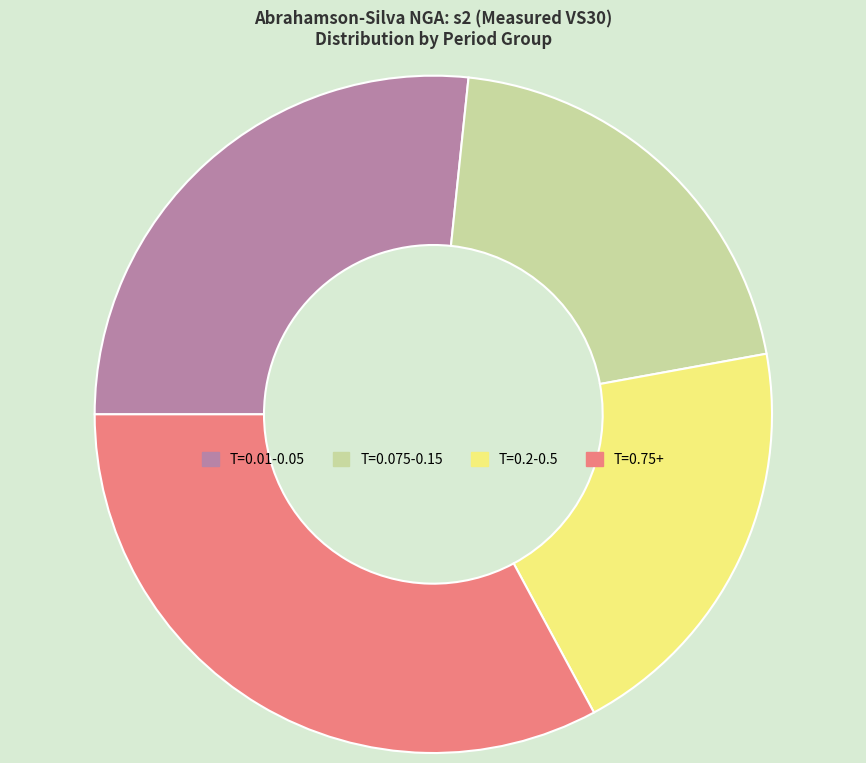

Which slice is the largest?

T=0.75+